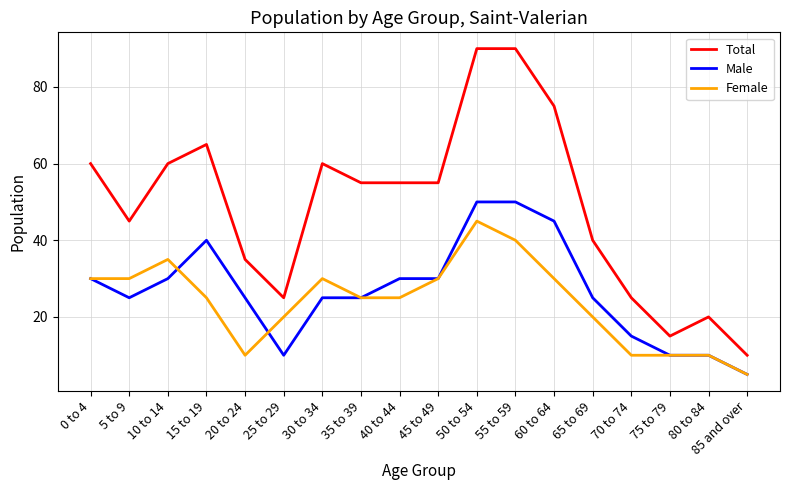

True or false: Total and Male cross at least once.

False